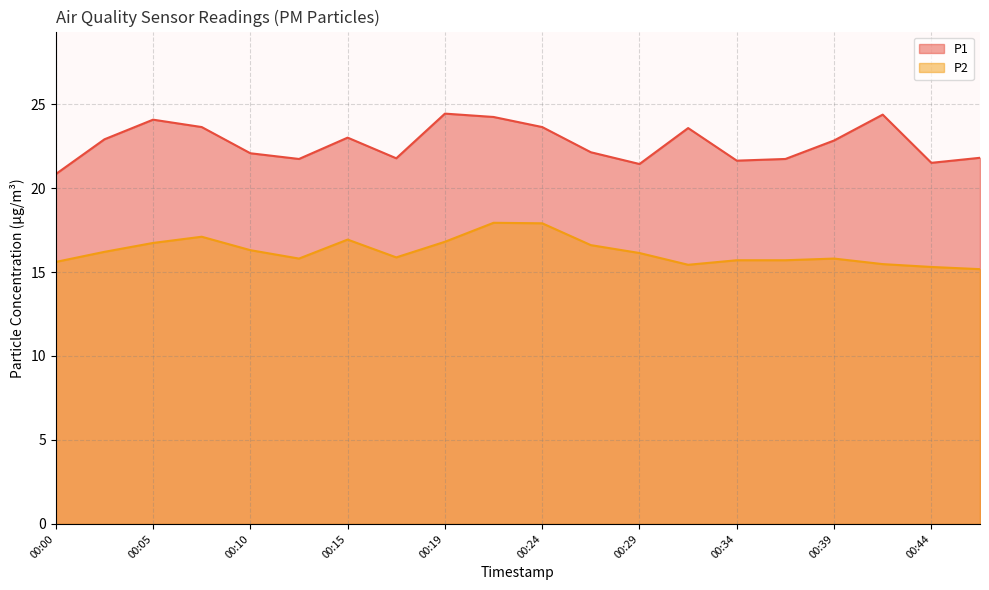

Is the value of P2 at 00:29 greater than the value of P1 at 00:02?

No